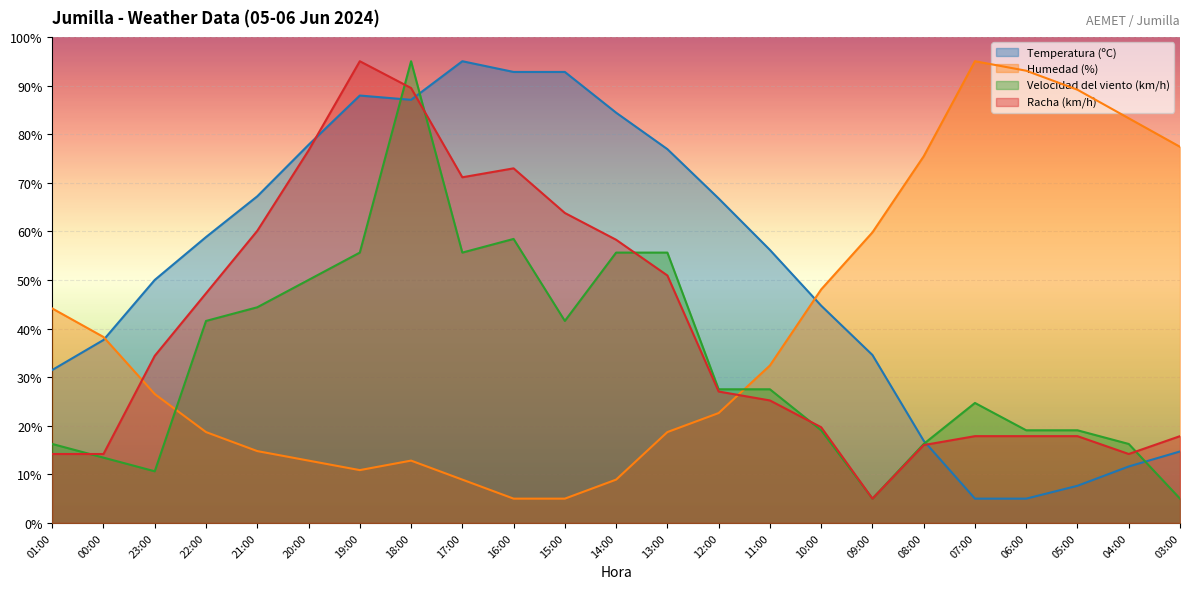

Between which two adjacent categories do Racha (km/h) and Temperatura (ºC) first intersect?

20:00 and 19:00